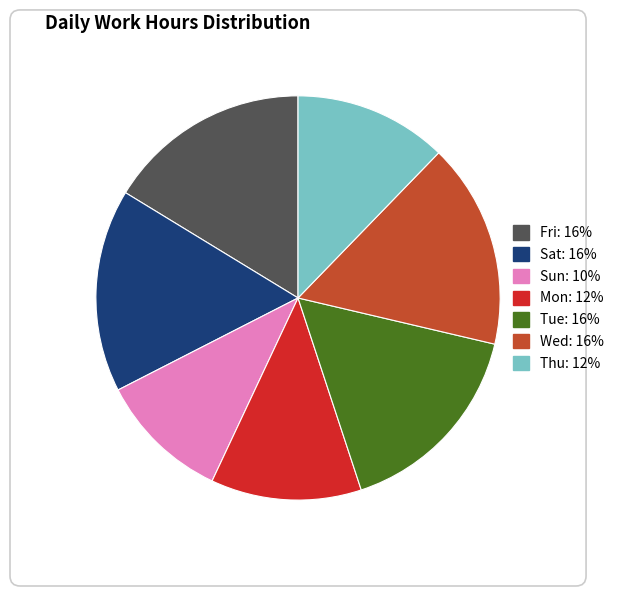

Is Thu: 12% the majority of the pie?

No